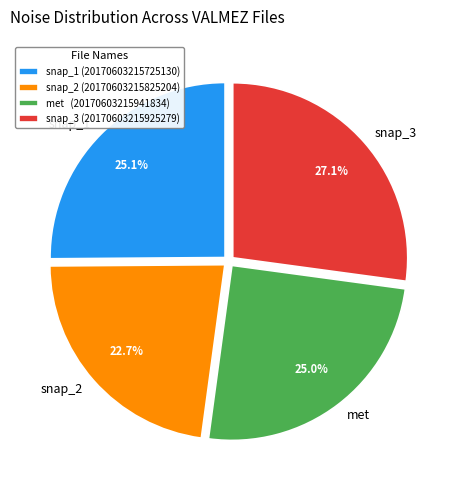

Combined, do snap_1 and snap_3 account for over 50%?

Yes